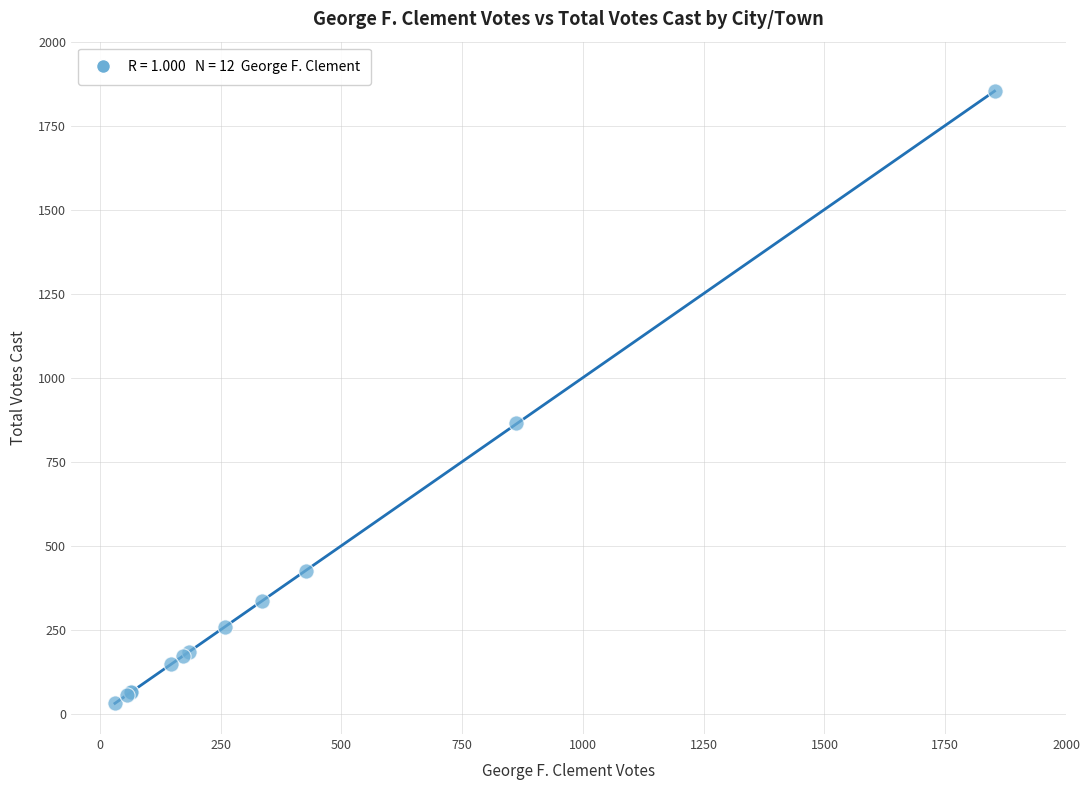

What Y value in the scatter plot is closest to 941?

865